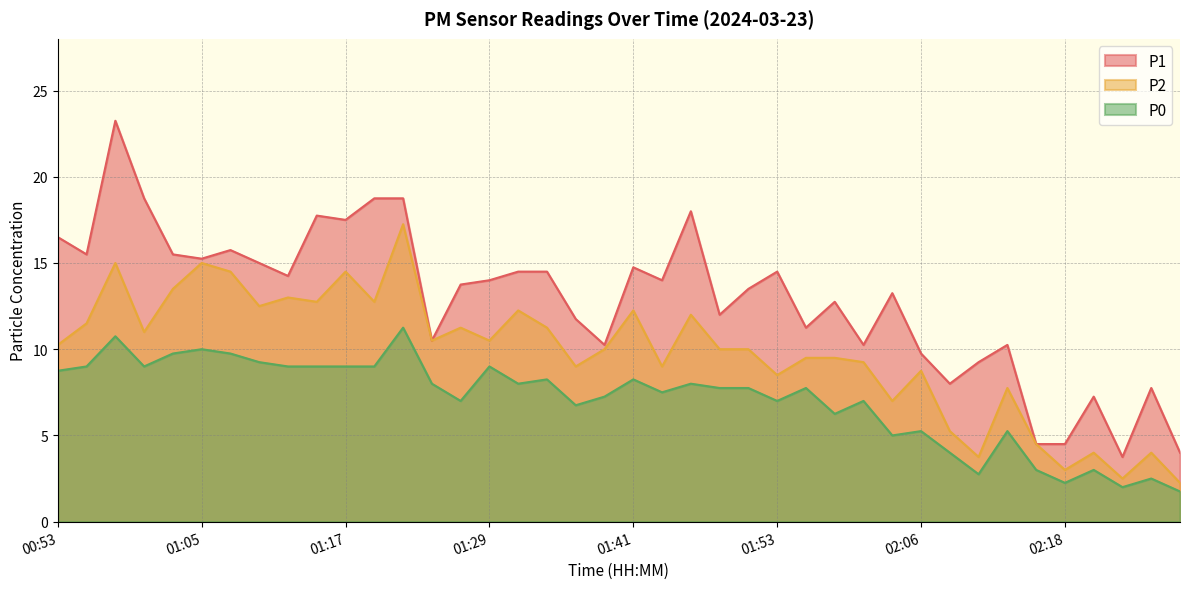

Rank the series at 01:31 from highest to lowest value.

P1, P2, P0